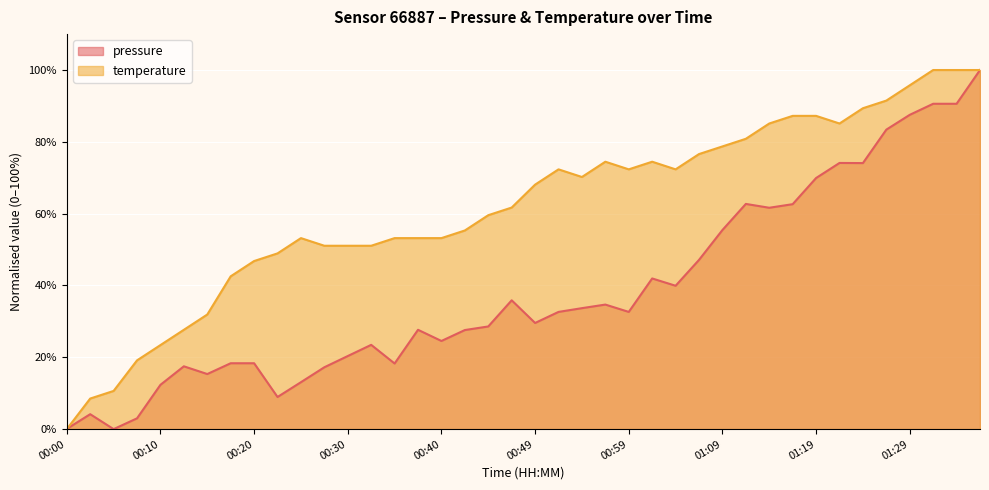

List the labels in order of temperature value, smallest first.

00:00, 00:03, 00:05, 00:07, 00:10, 00:12, 00:15, 00:17, 00:20, 00:22, 00:27, 00:30, 00:32, 00:25, 00:35, 00:37, 00:40, 00:42, 00:45, 00:47, 00:49, 00:54, 00:52, 00:59, 01:04, 00:57, 01:02, 01:07, 01:09, 01:12, 01:14, 01:21, 01:16, 01:19, 01:24, 01:26, 01:29, 01:31, 01:34, 01:36